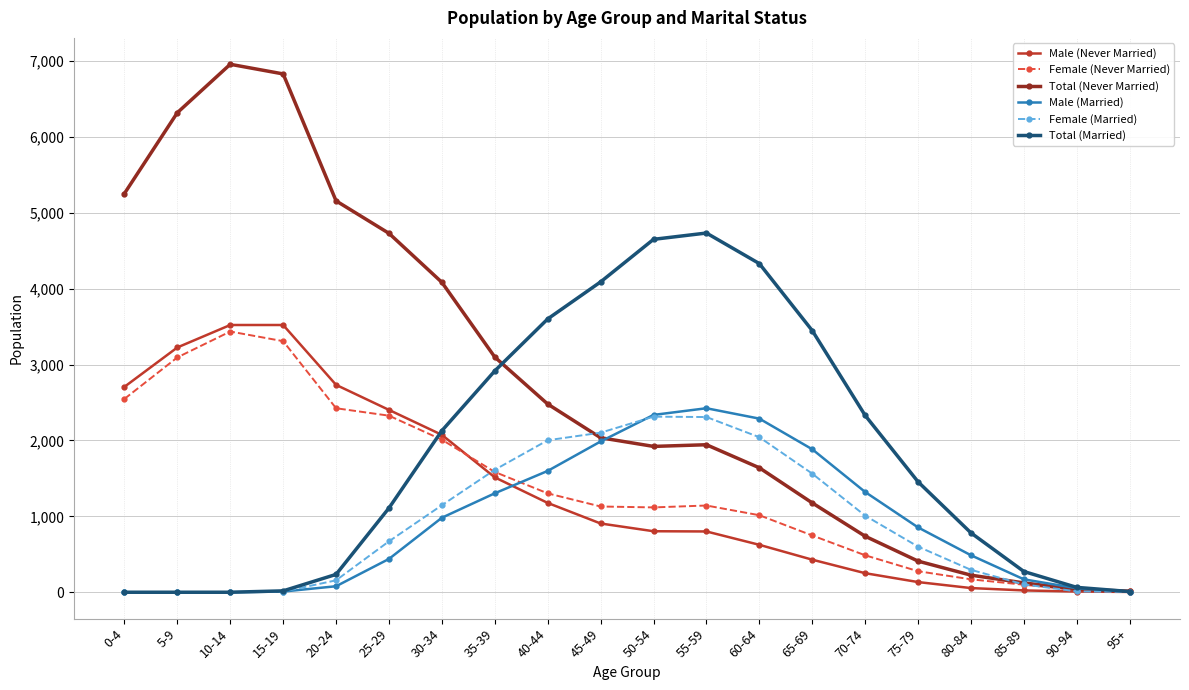

At which label does Male (Never Married) first exceed 906?

0-4